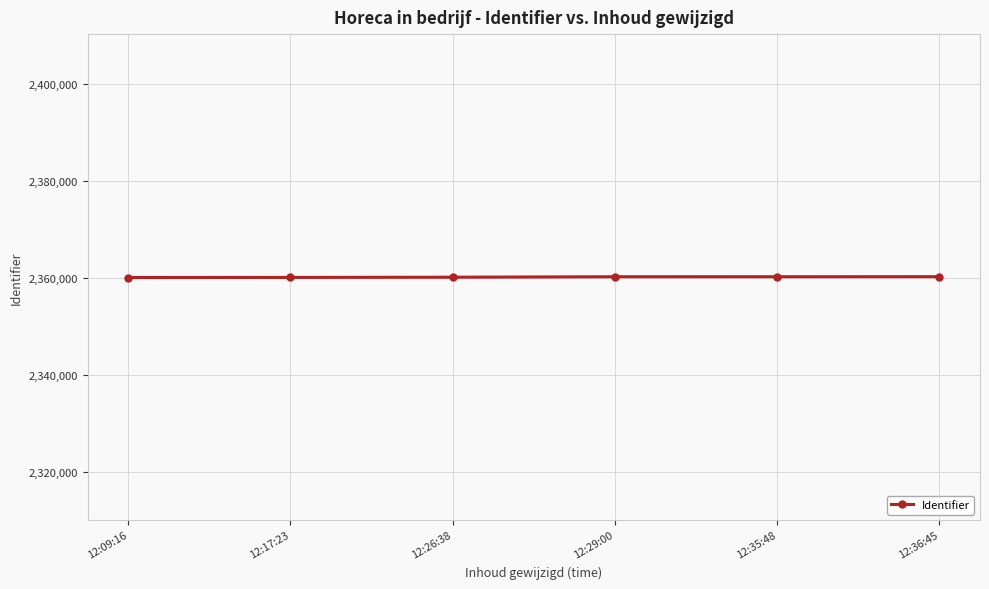

The value at 12:17:23 is 2360136. True or false?

True